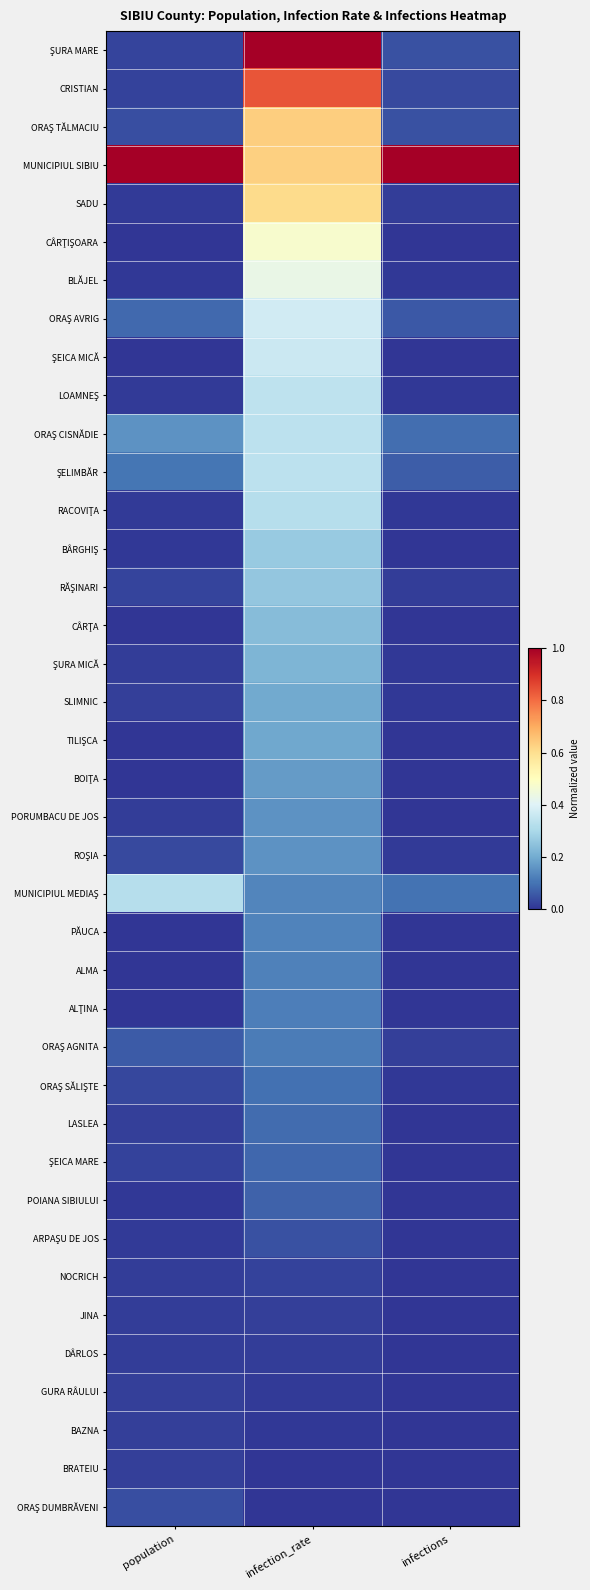

Which label corresponds to the smallest value in the chart?

population